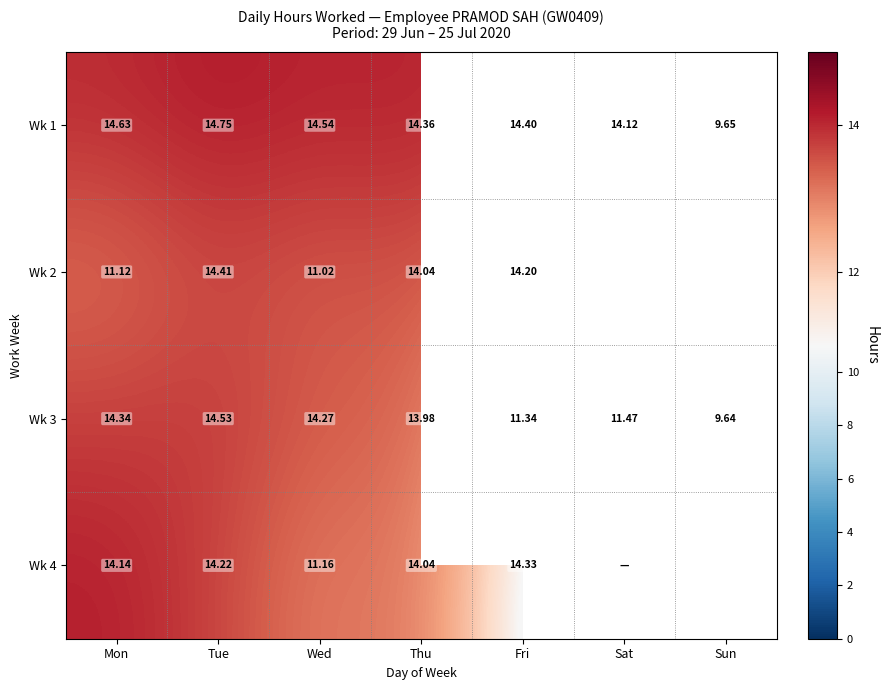

At which label does Wk 3 reach its peak?

Tue